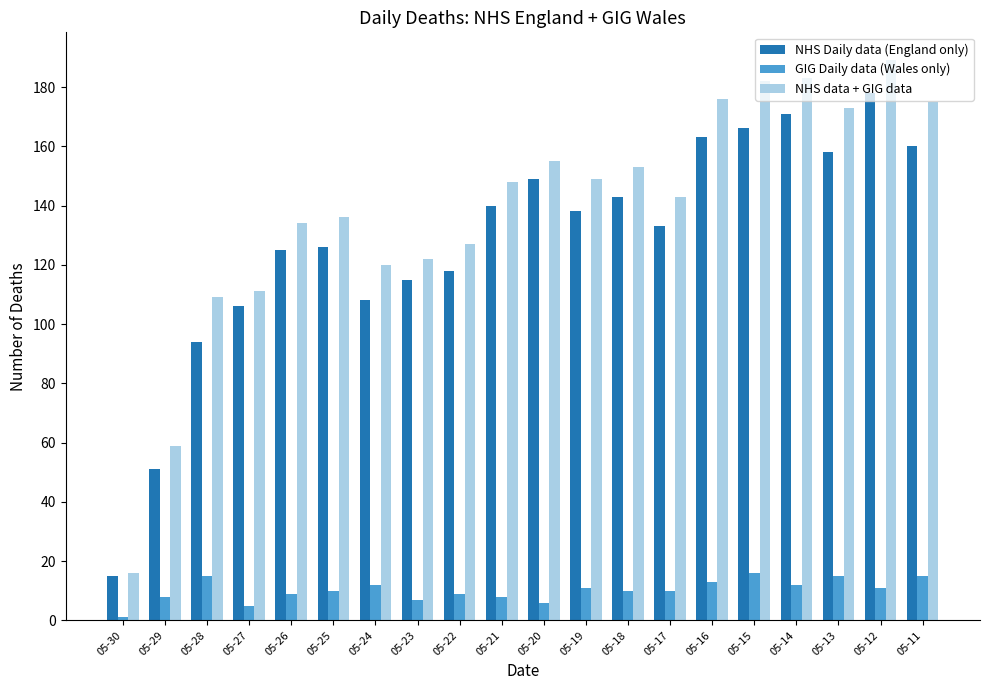

What is the lowest value of the NHS data + GIG data series?

16